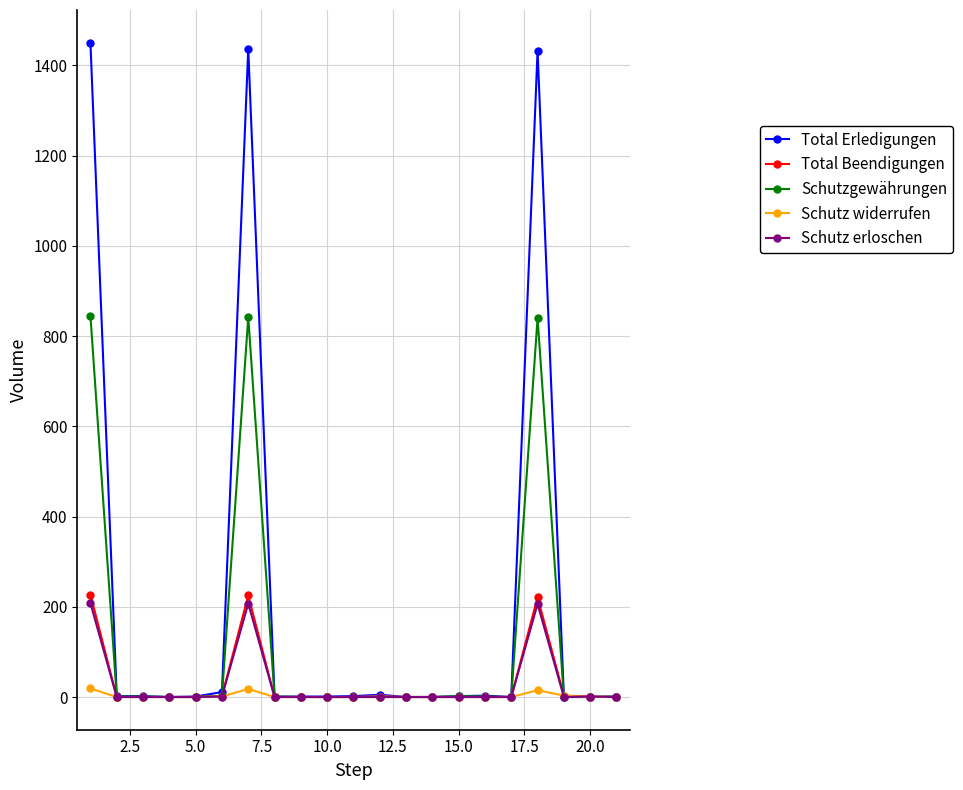

What is the maximum value for Schutz erloschen?

208